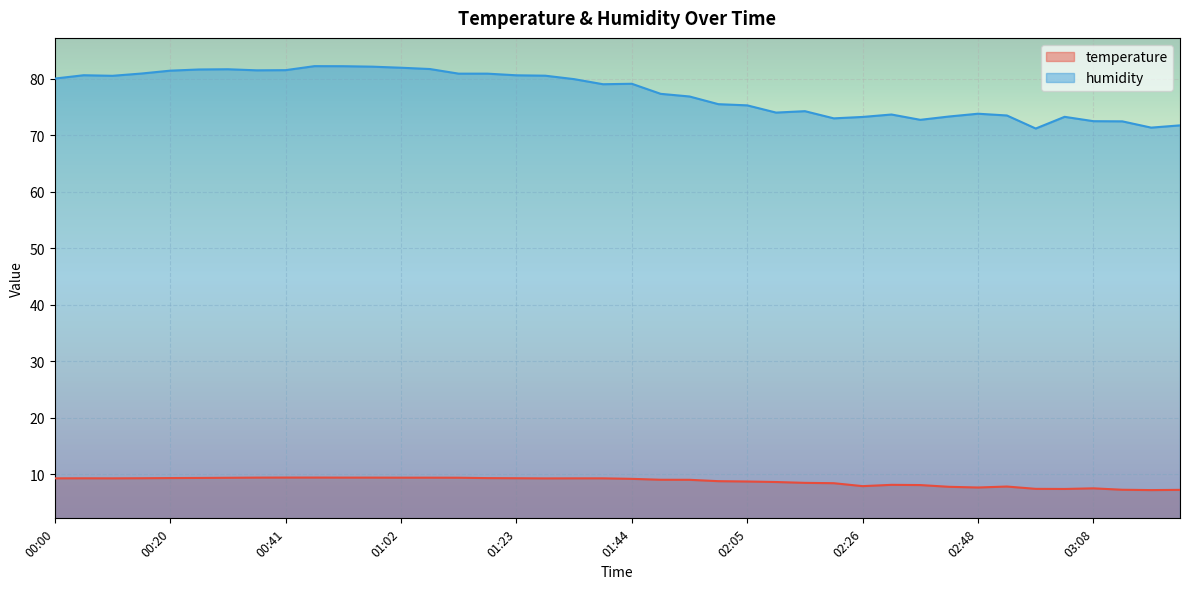

Is it true that humidity equals 22.1 at 01:39?

False